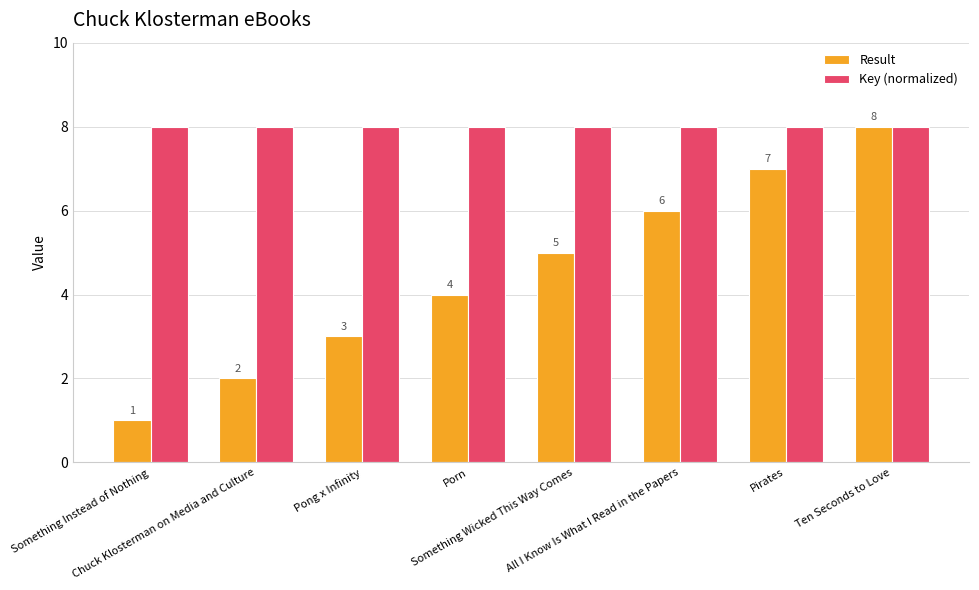

List the series in order of their overall mean, lowest first.

Result, Key (normalized)